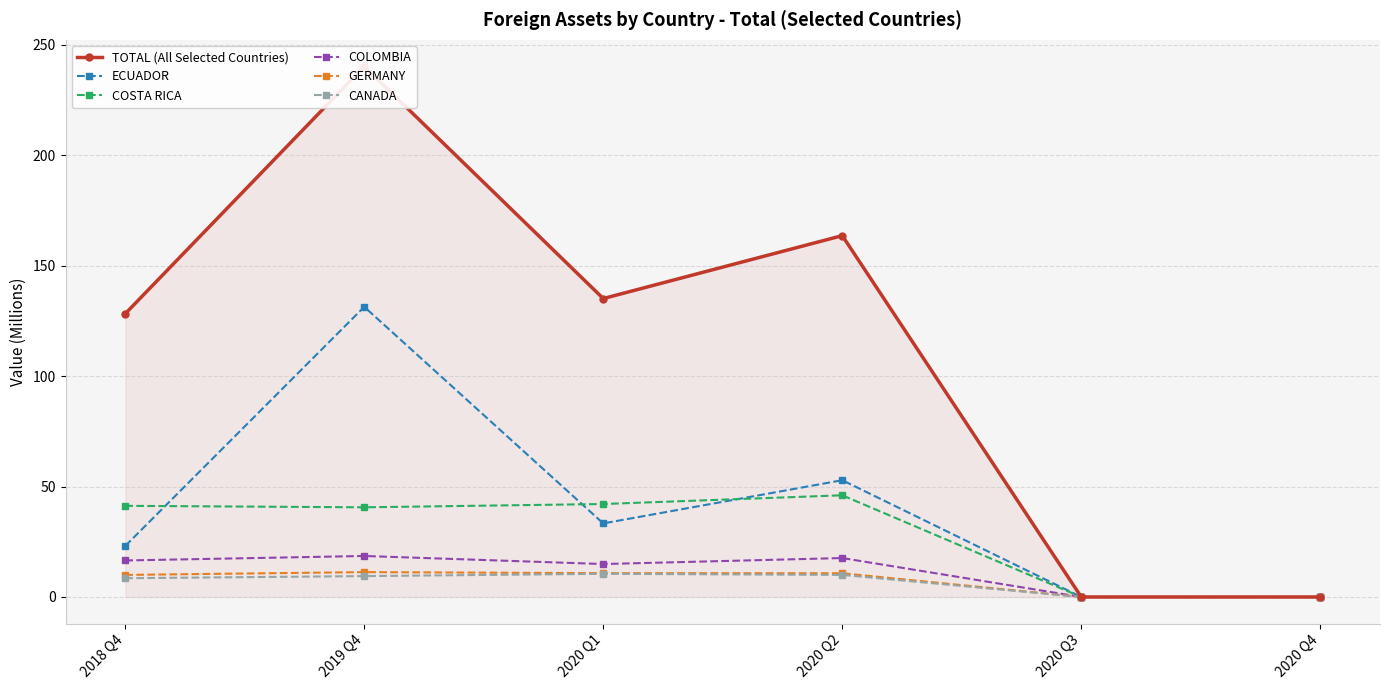

At 2020 Q1, list the series in order from largest to smallest.

TOTAL (All Selected Countries), COSTA RICA, ECUADOR, COLOMBIA, GERMANY, CANADA